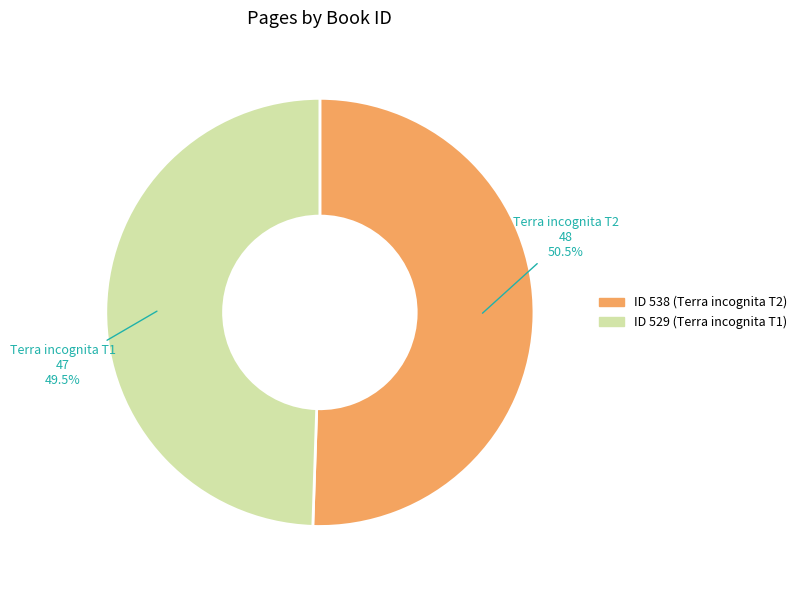

Is there any slice that represents more than half of the pie?

Yes